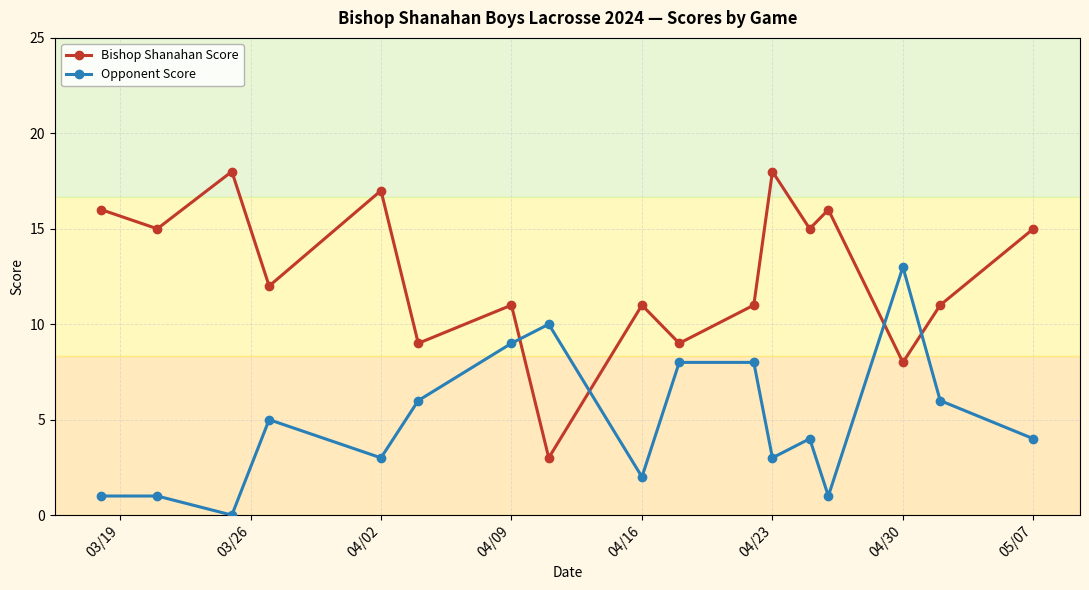

What is the maximum value for Bishop Shanahan Score?

18